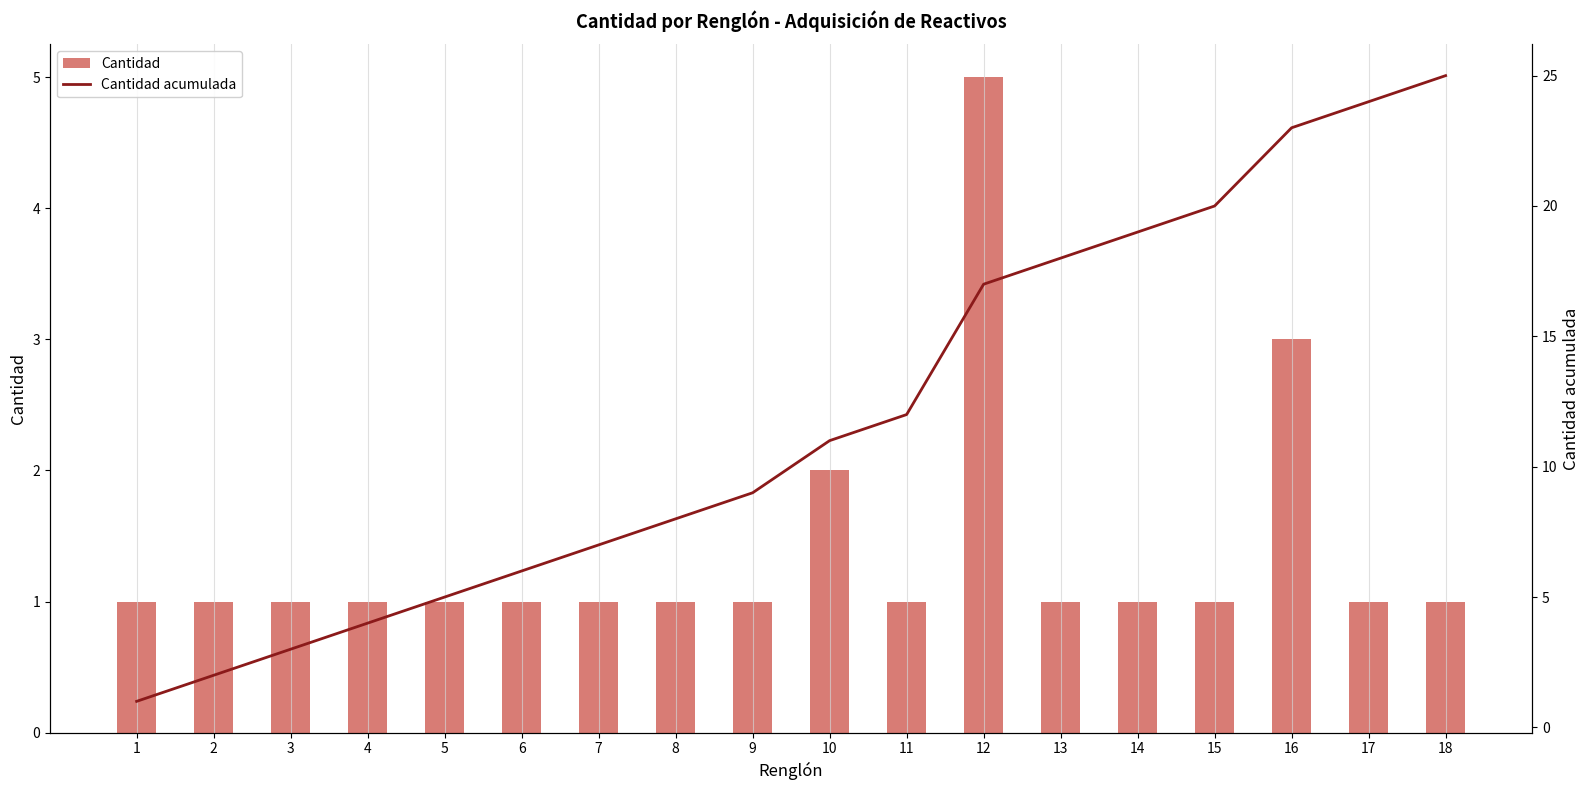

Reading left to right, list all the values displayed in this chart.

Cantidad: 1	1	1	1	1	1	1	1	1	2	1	5	1	1	1	3	1	1
Cantidad acumulada: 1	2	3	4	5	6	7	8	9	11	12	17	18	19	20	23	24	25